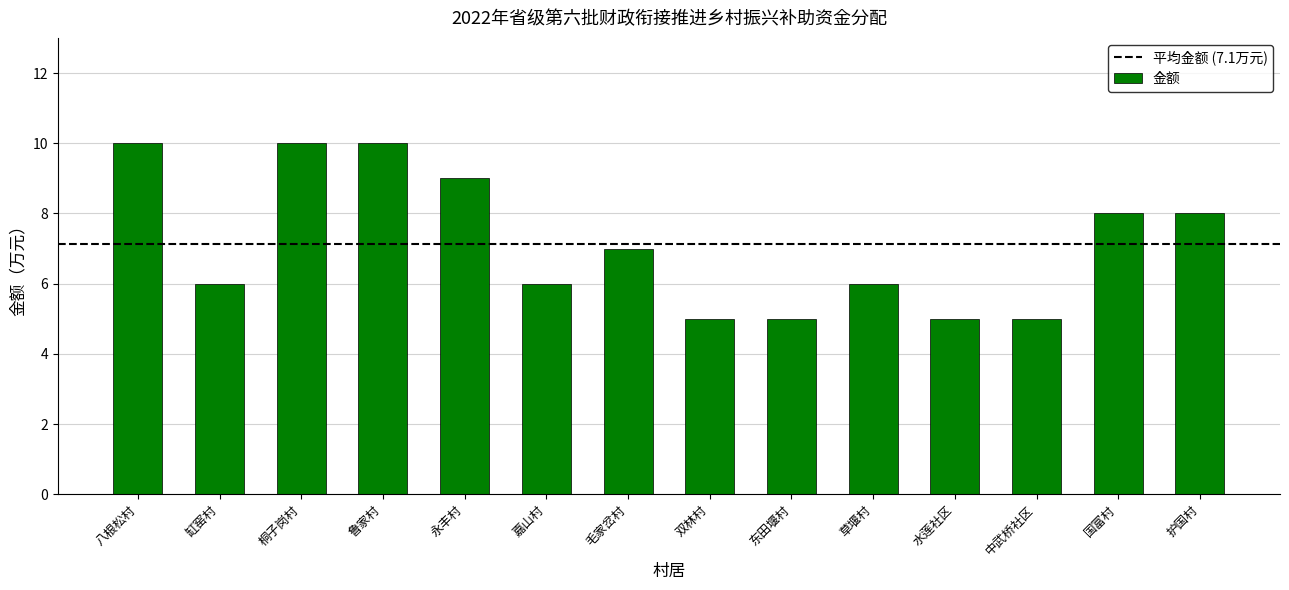

What is the sum of the values at 桐子岗村 and 嘉山村?

16